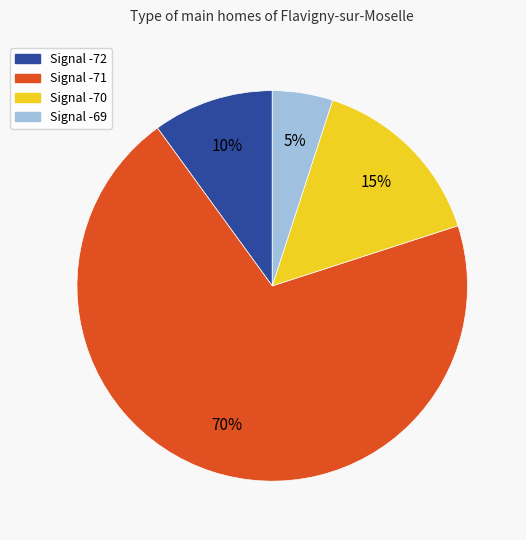

To the nearest percent, what is the average slice percentage?

25%